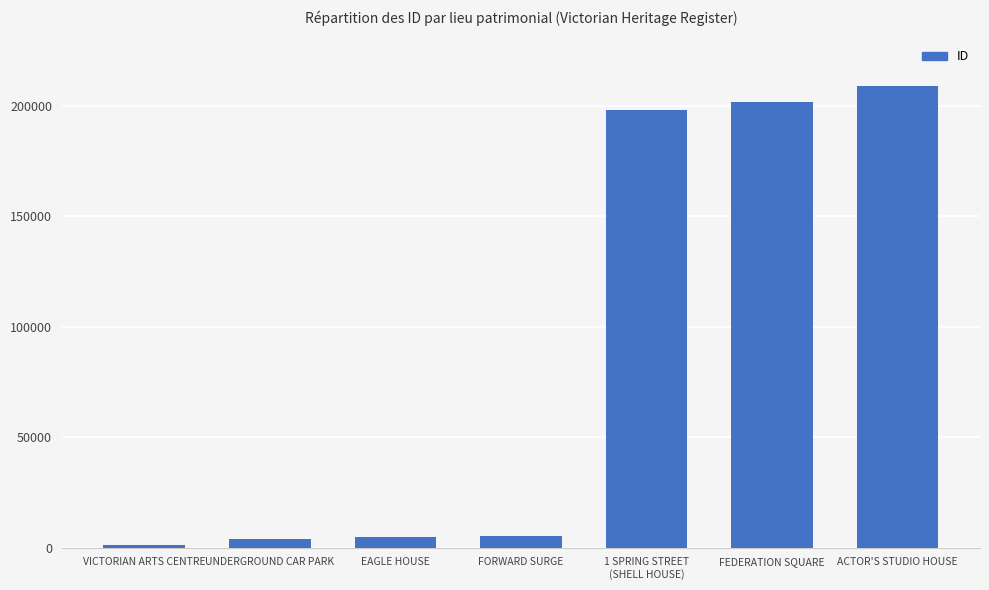

What is the difference between the values at FEDERATION SQUARE and ACTOR'S STUDIO HOUSE?

7319